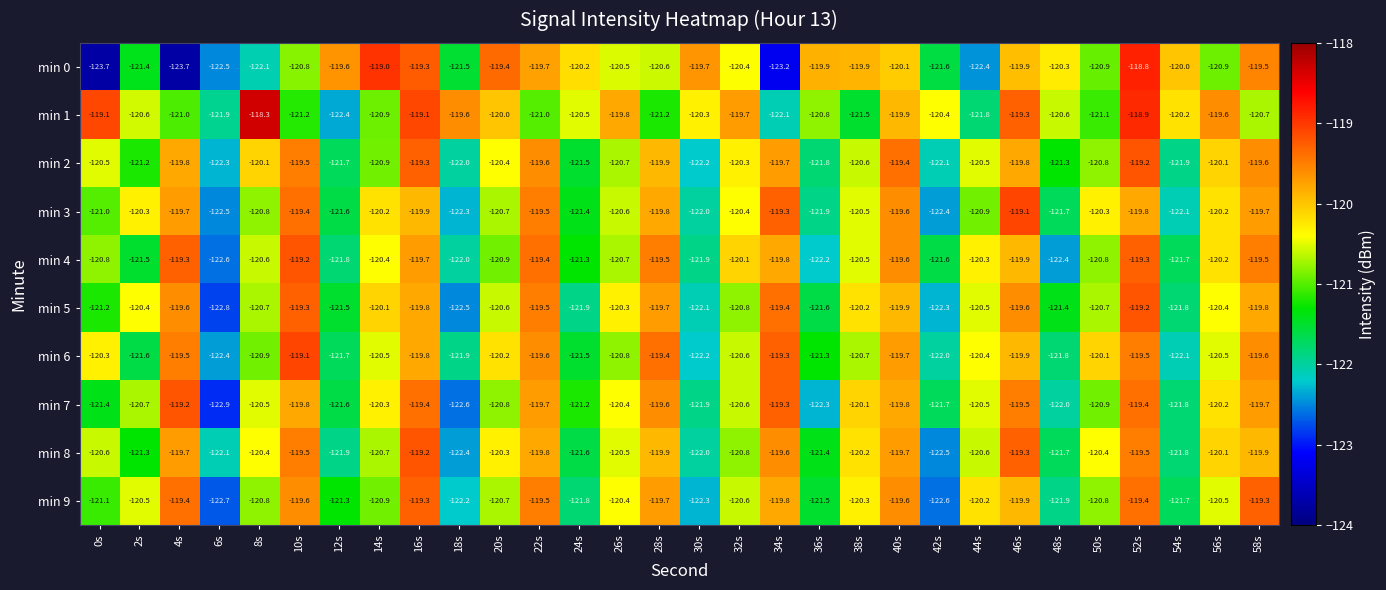

What is the total value across all series at 4s?

-1200.9